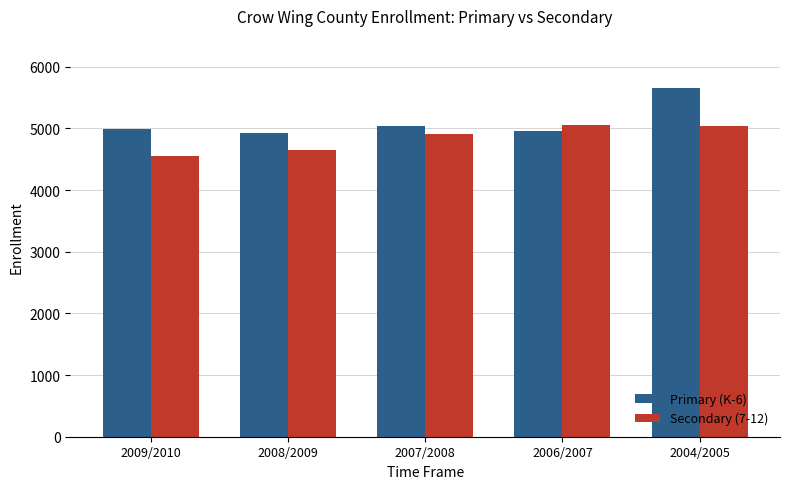

What is the sum of all Primary (K-6) values?

25560